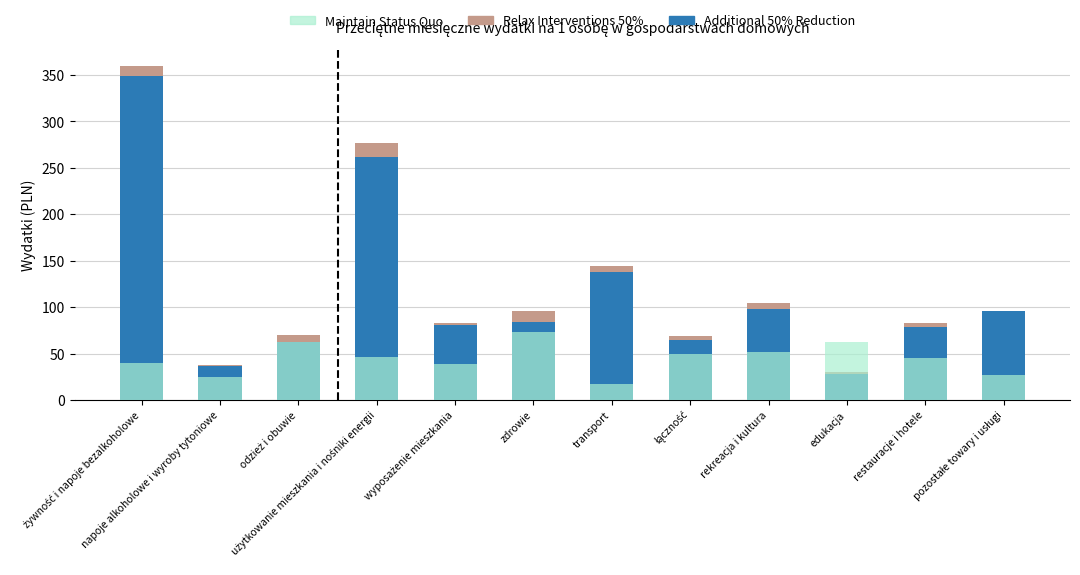

What is the difference between the 2020 (PLN) values at odzież i obuwie and rekreacja i kultura?

35.0